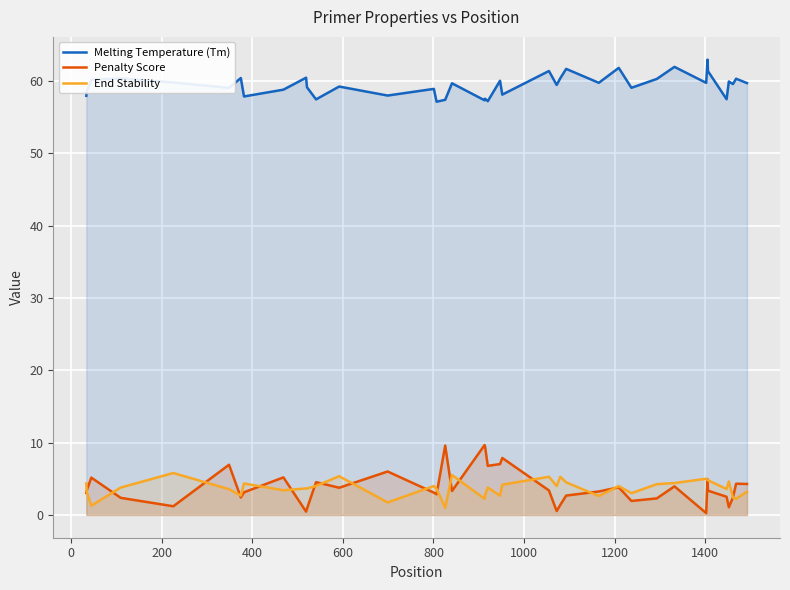

Does the chart display data point markers on the line(s)?

No